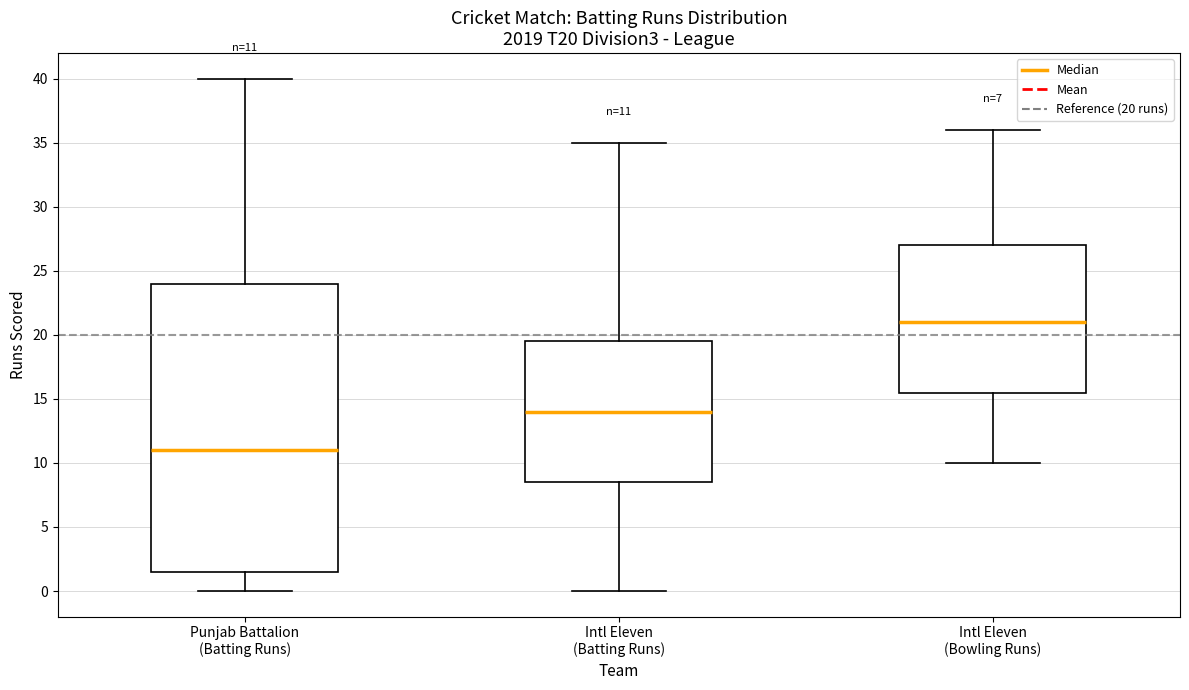

Comparing the boxes themselves (not the whiskers), which one is the tallest?

Punjab Battalion (Batting Runs)